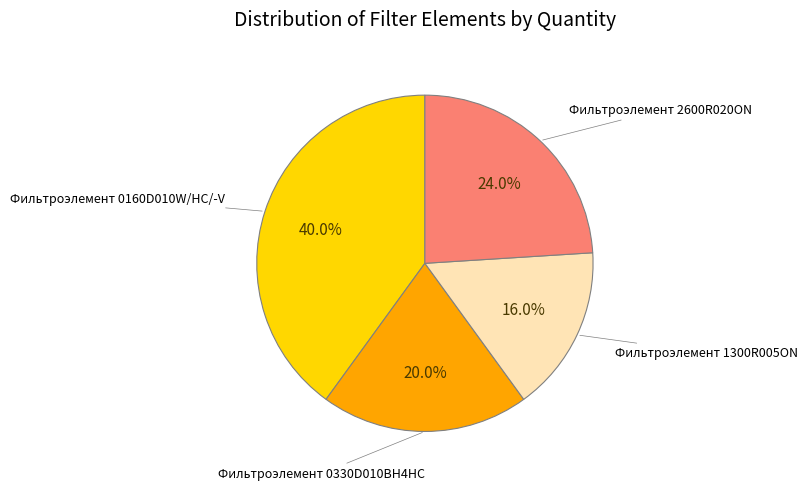

Count the number of slices in the pie.

4